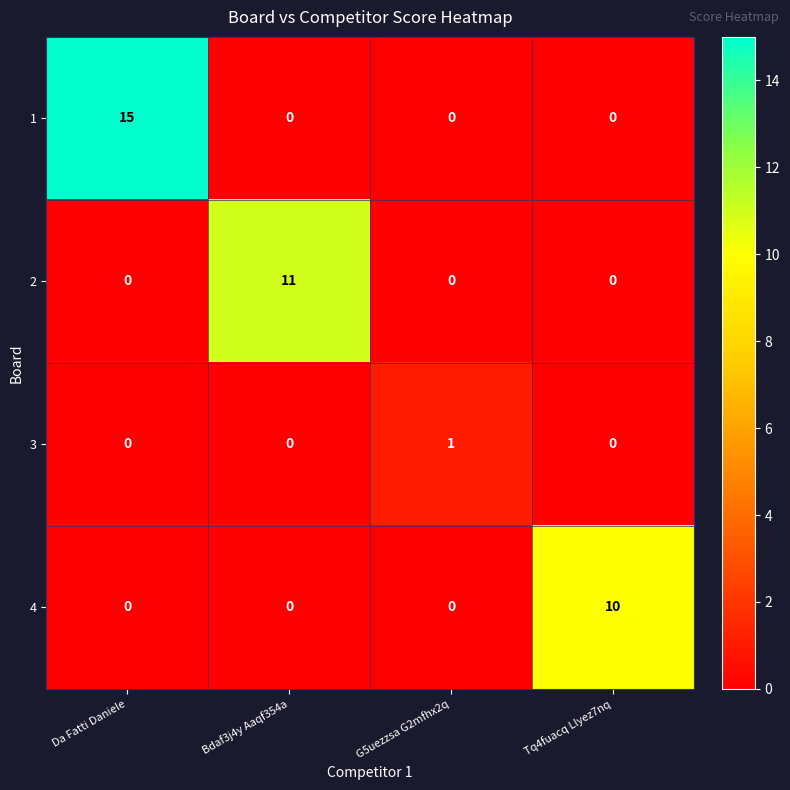

What is the sum of the 4 values at G5uezzsa G2mfhx2q and Tq4fuacq Llyez7nq?

10